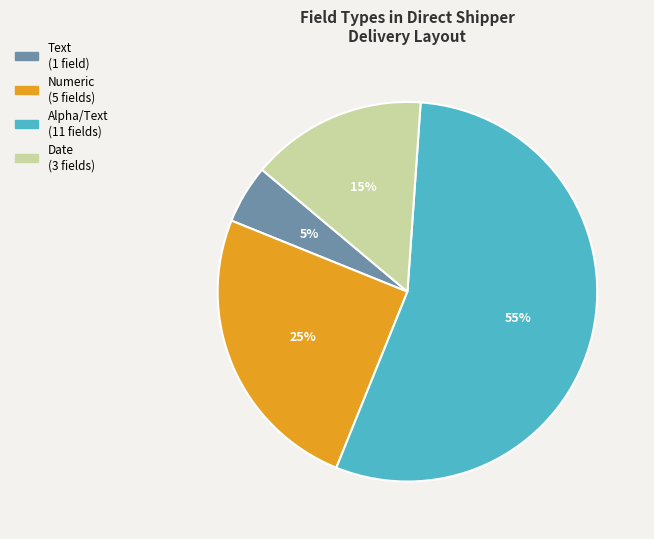

To the nearest percent, what is the combined percentage of Numeric and Alpha/Text?

80%